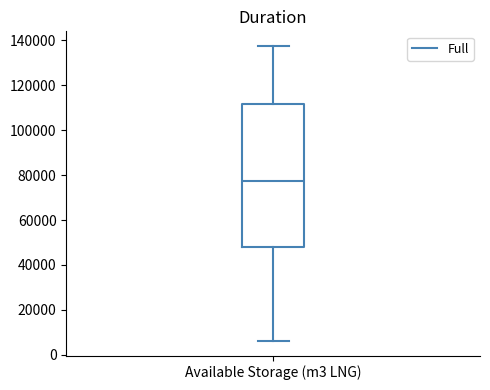

Read this box plot against the y-axis: the position of the median line, the range covered by the box, and the ends of both whiskers. The values are not printed on the chart, so give them approximately, as read against the axis.

median 78000, box 48000 to 112000, whiskers 6000 to 138000